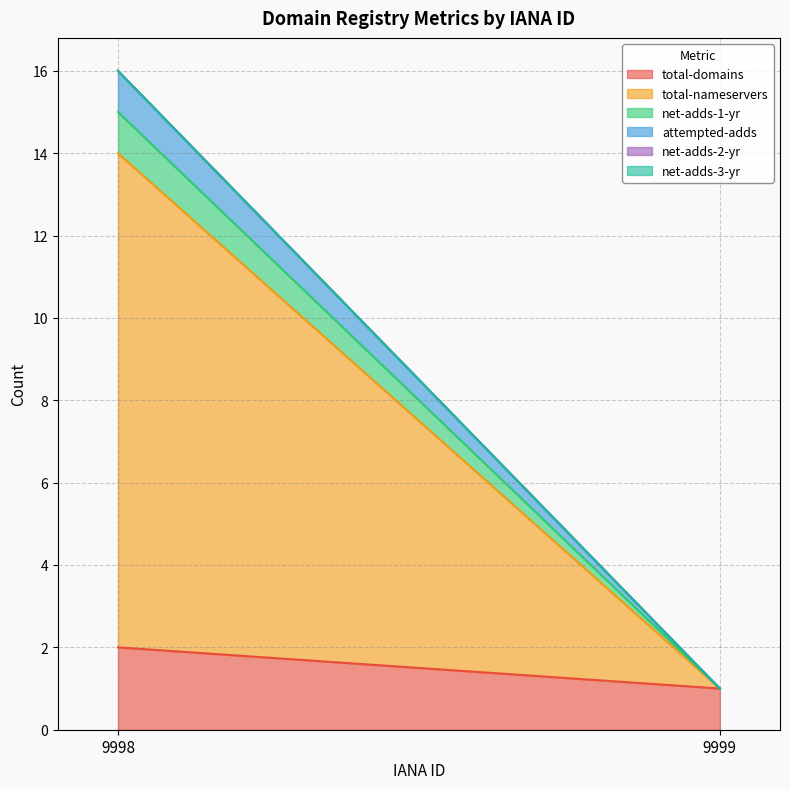

Is the value of net-adds-1-yr at 9999 greater than the value of net-adds-3-yr at 9998?

No